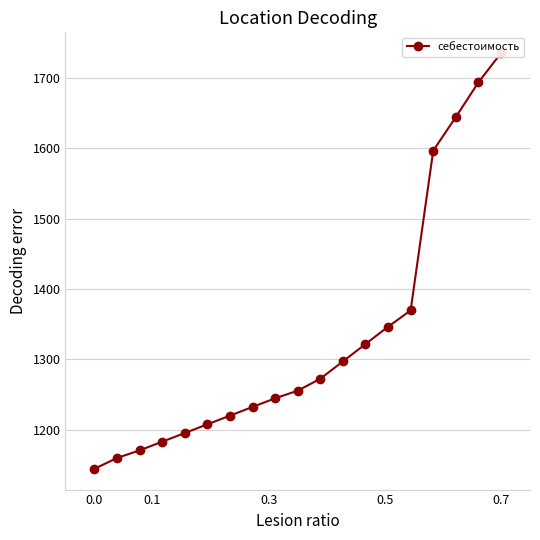

How many distinct data groups are displayed?

1